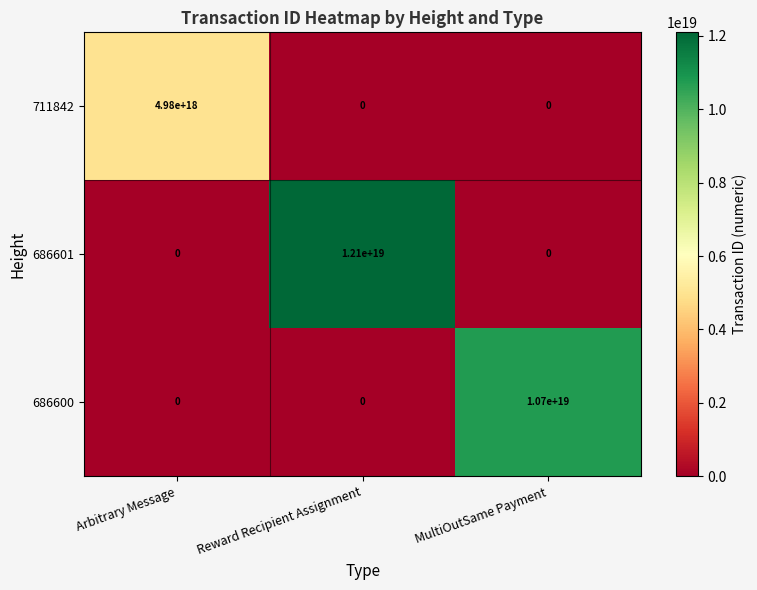

At which category is the sum across all series the highest?

Reward Recipient Assignment